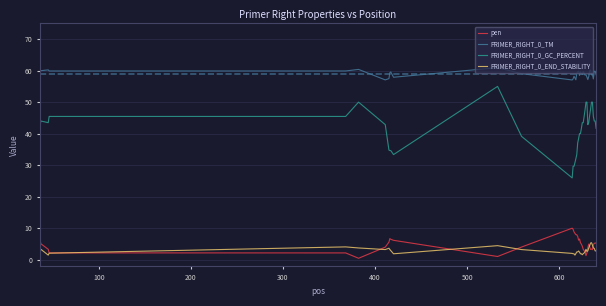

What is the highest value of the PRIMER_RIGHT_0_END_STABILITY series?

5.3